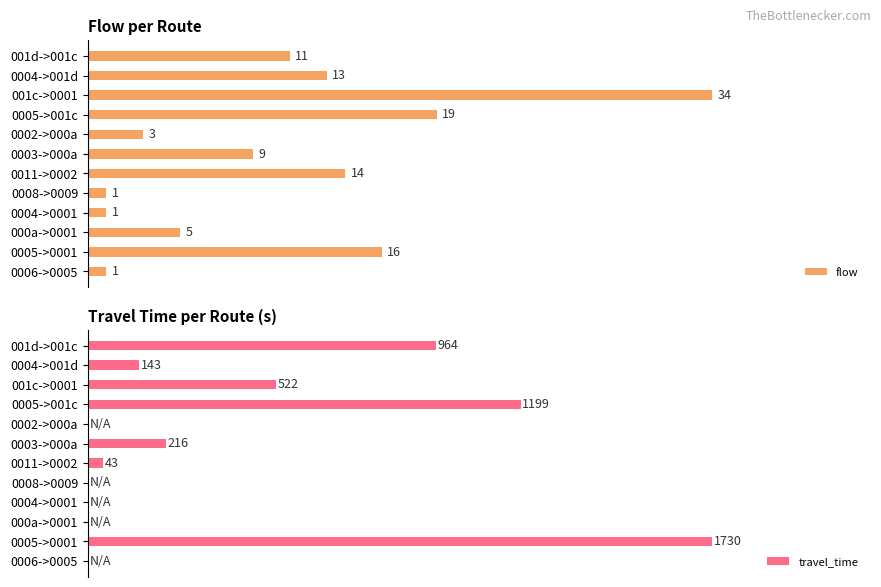

Are the bars grouped side by side (vs. stacked)?

Yes